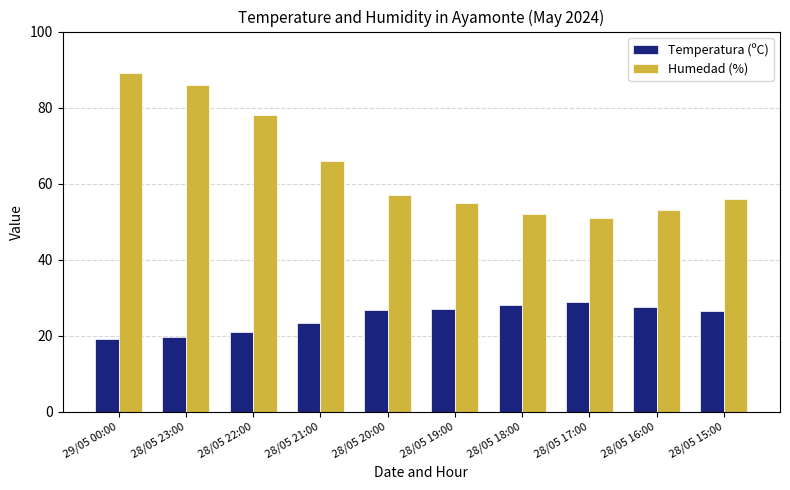

What is the value of the Temperatura (ºC) bar at the 7th from the left?

28.1